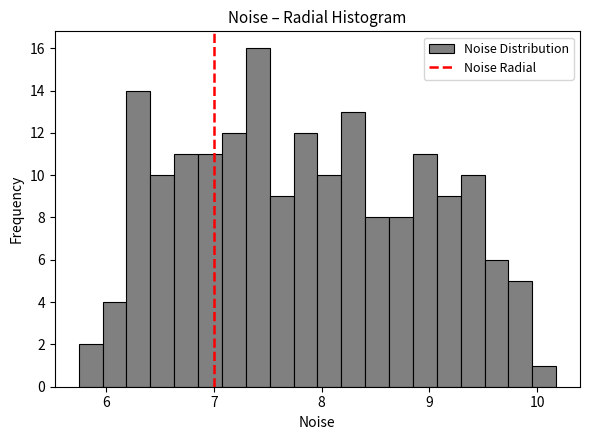

Around what value on the x-axis is the tallest bar? Give the approximate position of its centre, as read against the axis.

7.4